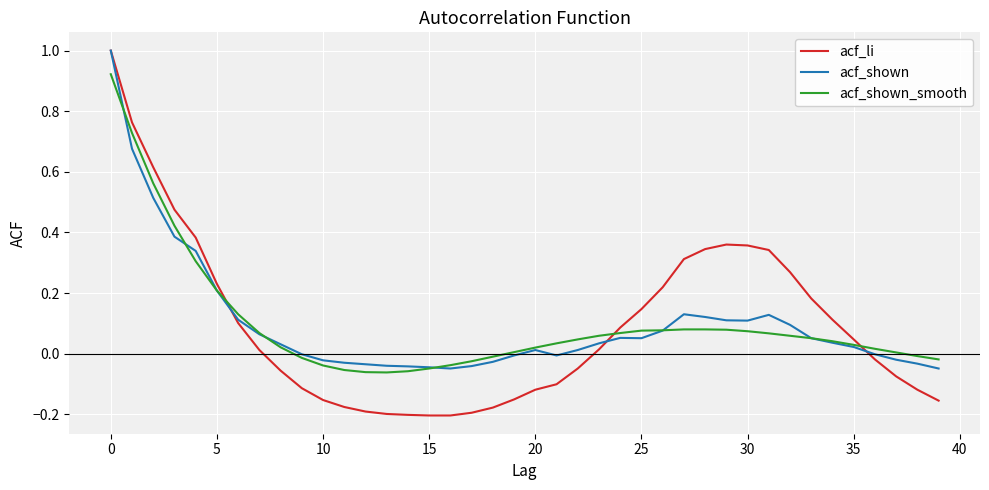

What is the maximum value for acf_li?

1.0